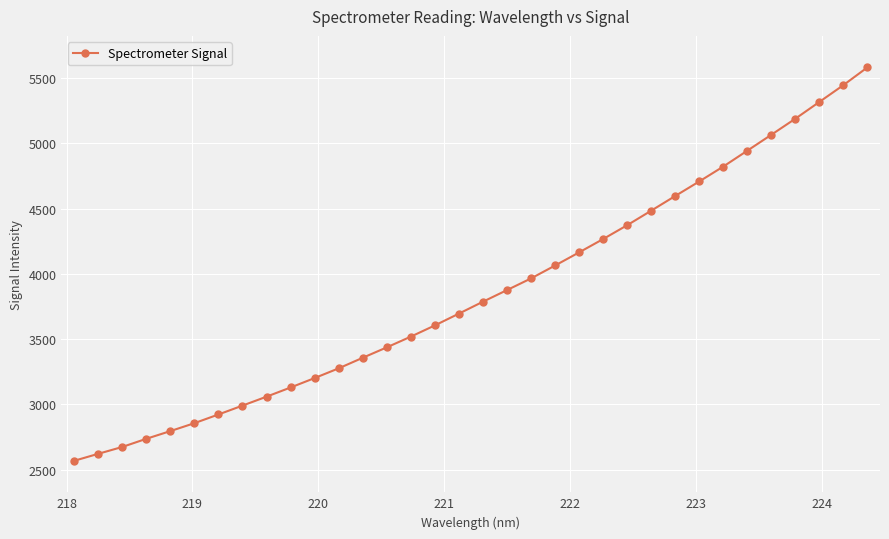

What is the difference between the second highest and second lowest values?

2826.1